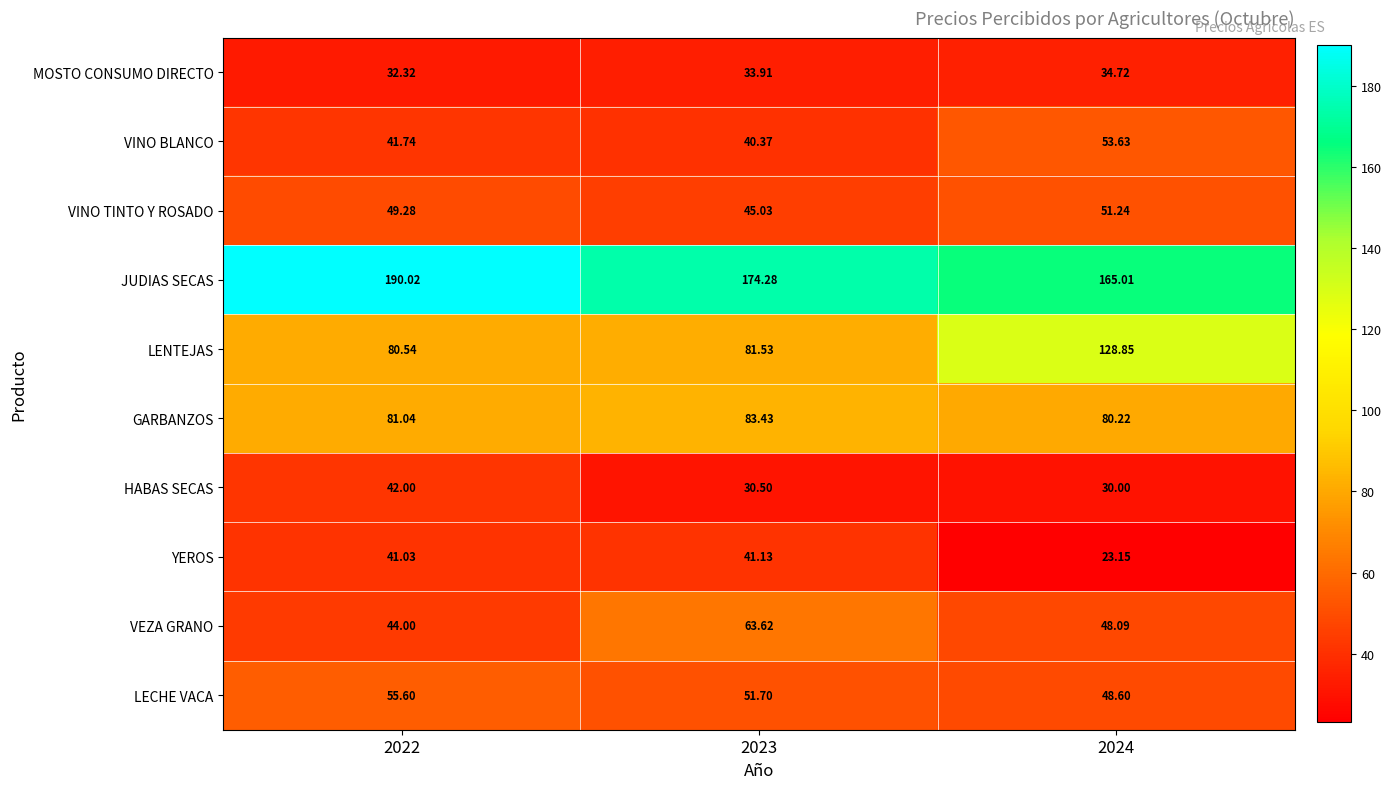

Which series has the largest total across all categories?

JUDIAS SECAS